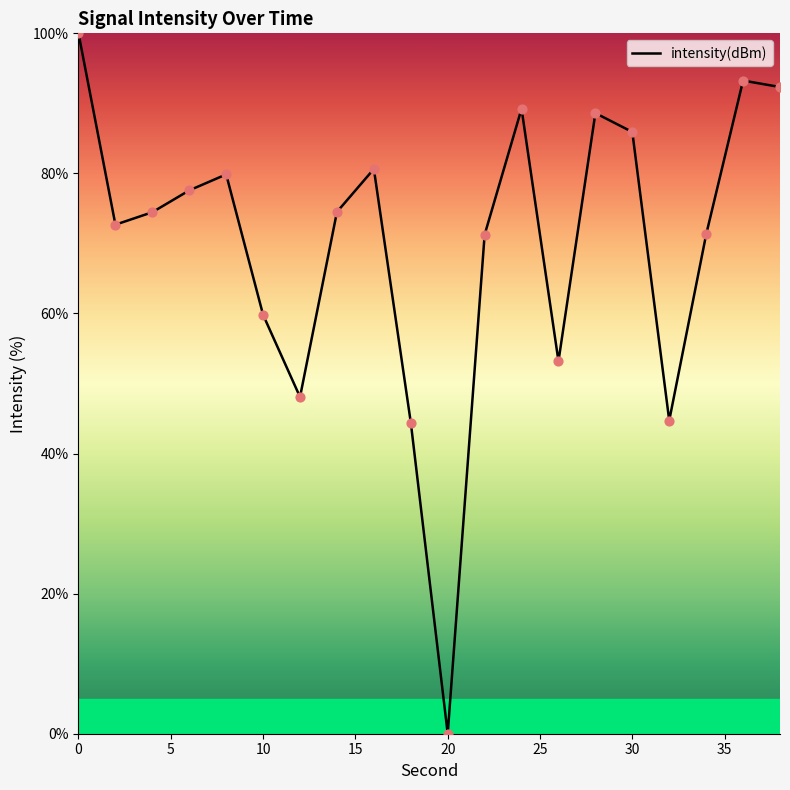

What is the difference between the maximum and minimum values?

100.0